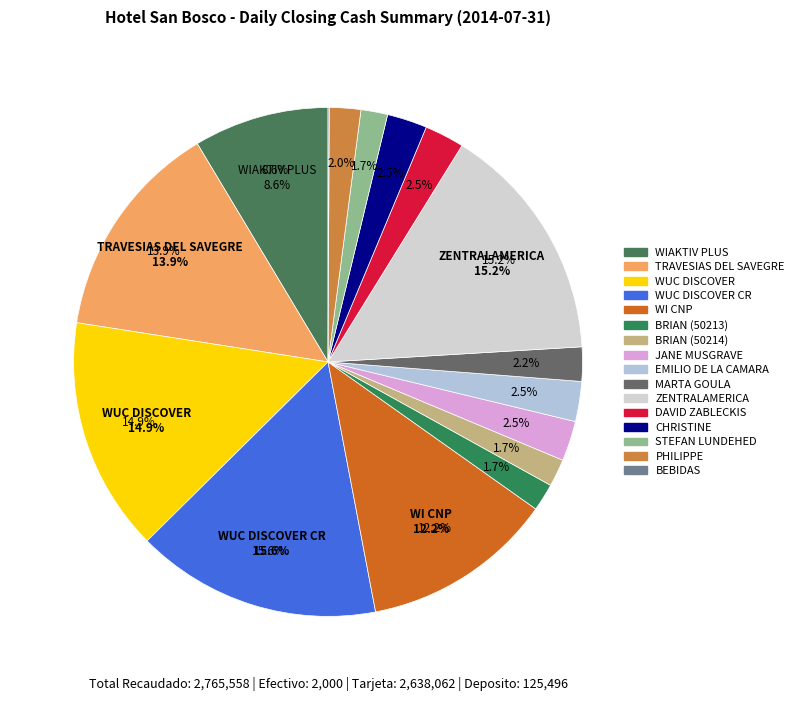

The WUC DISCOVER CR slice represents 4% of the pie. True or false?

False